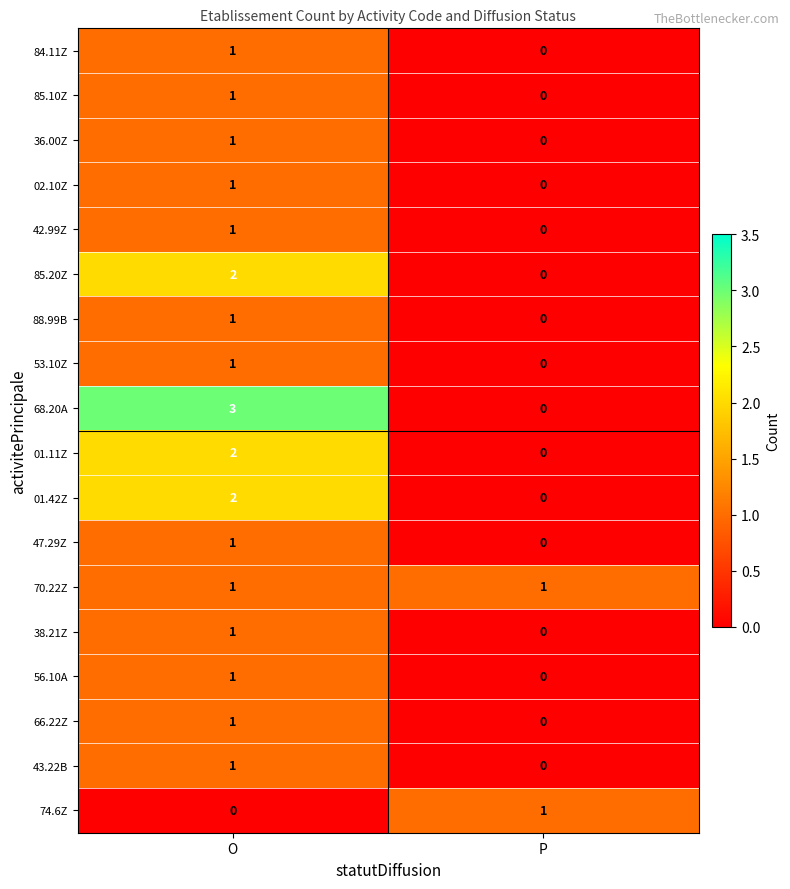

Which series has the largest range (max minus min)?

68.20A